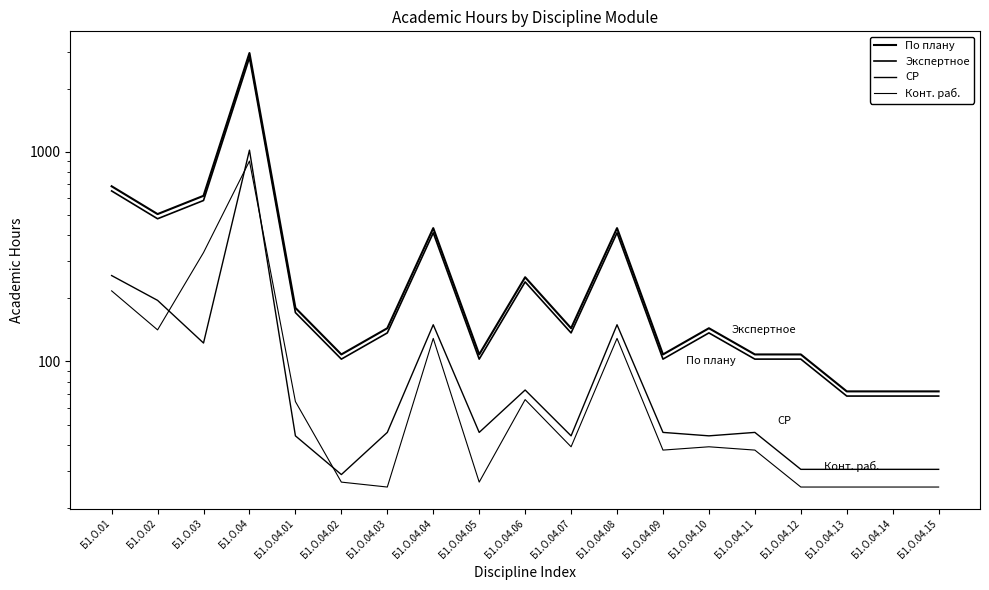

At which category does По плану reach its first local valley?

Б1.О.02